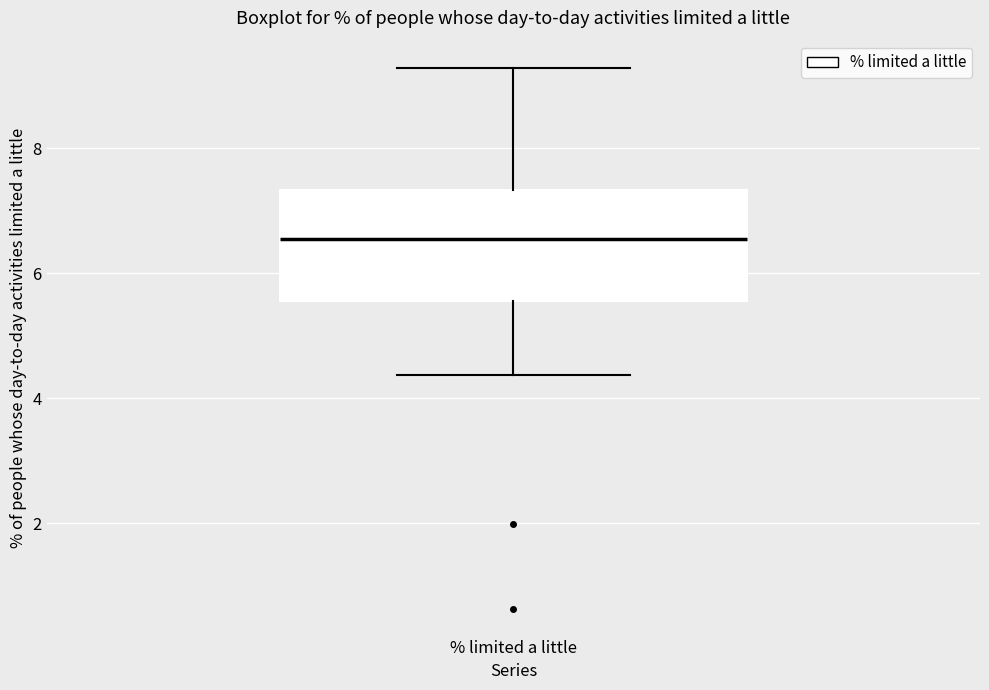

Read this box plot against the y-axis: the position of the median line, the range covered by the box, and the ends of both whiskers. The values are not printed on the chart, so give them approximately, as read against the axis.

median 6.6, box 5.6 to 7.4, whiskers 4.4 to 9.2